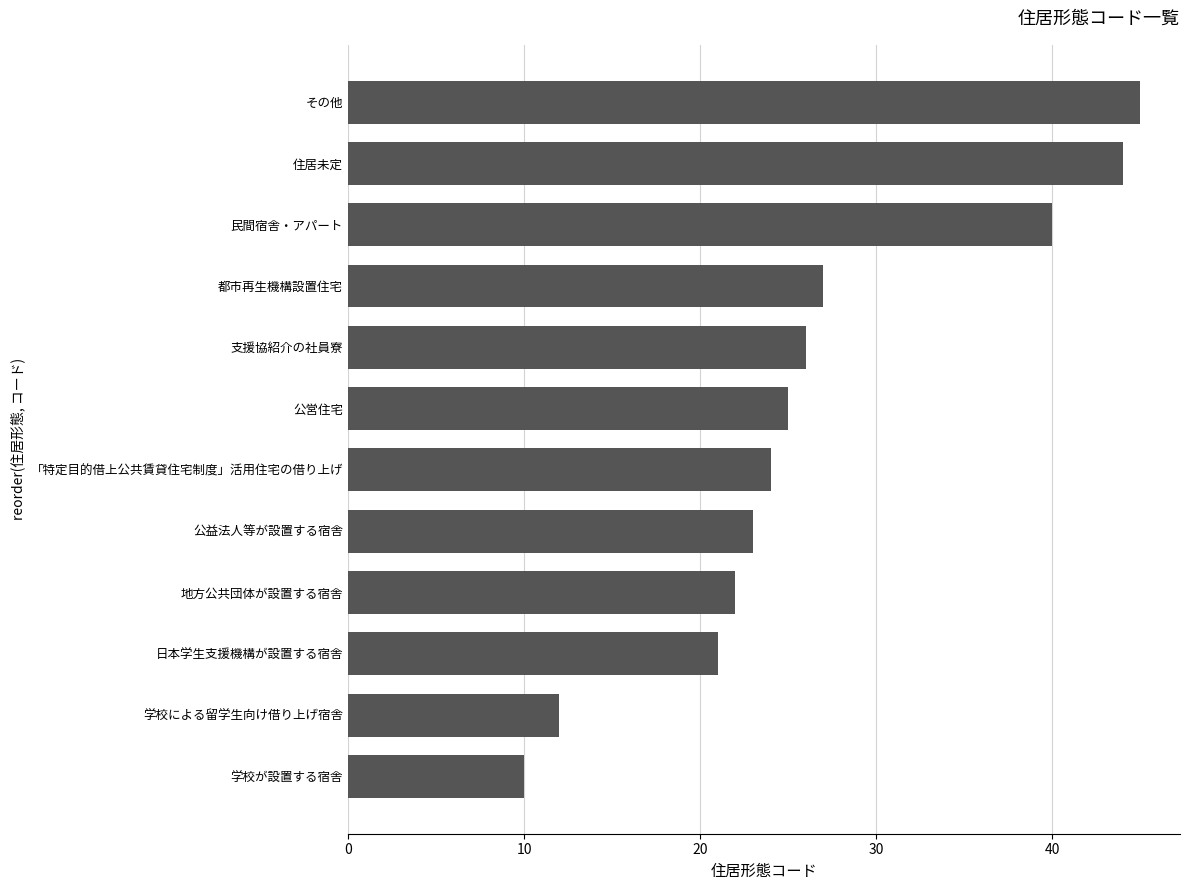

Reading top to bottom, transcribe all the data shown in this chart.

45	44	40	27	26	25	24	23	22	21	12	10